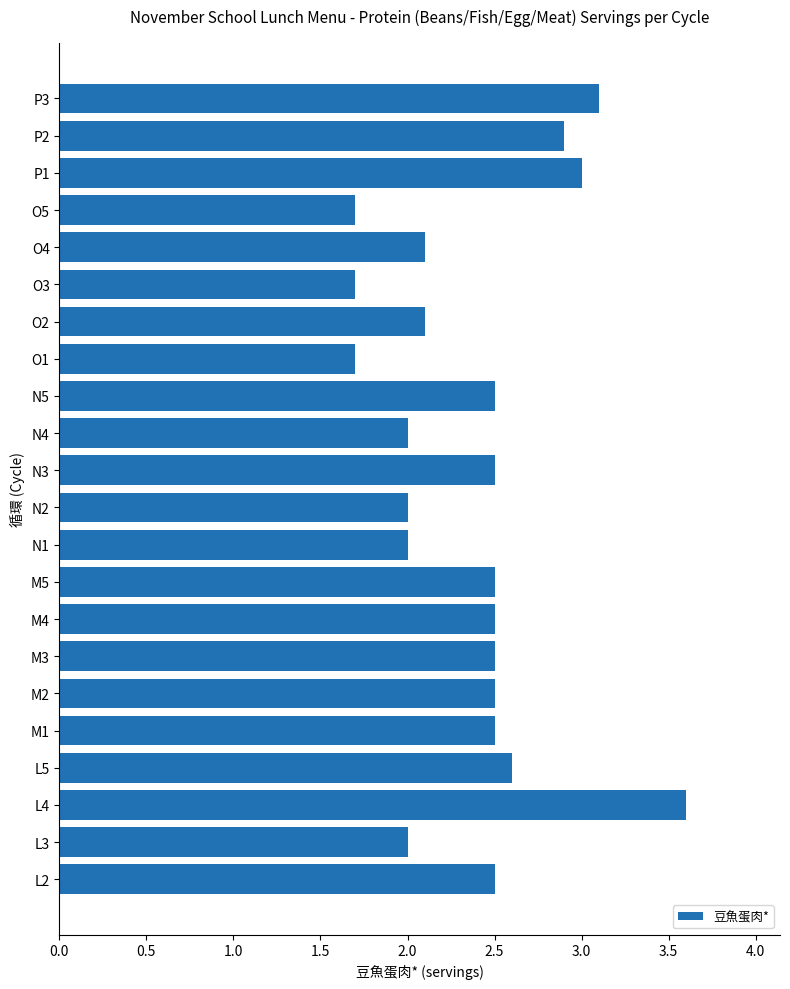

Count the number of data series in this chart.

1